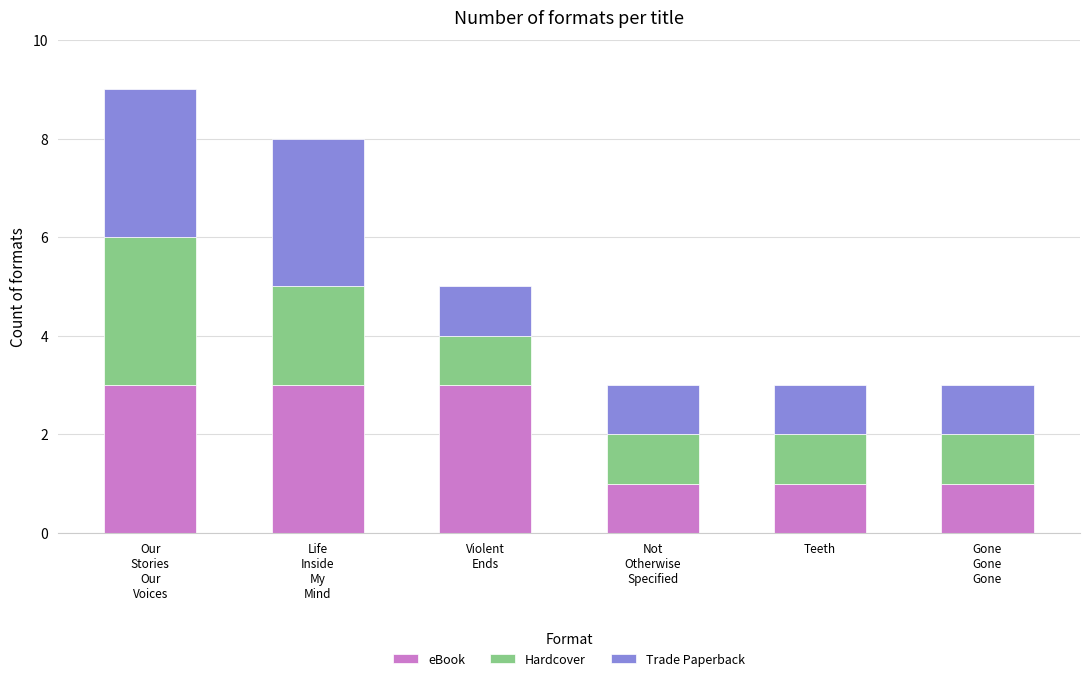

Reading left to right, transcribe the values for eBook.

3	3	3	1	1	1